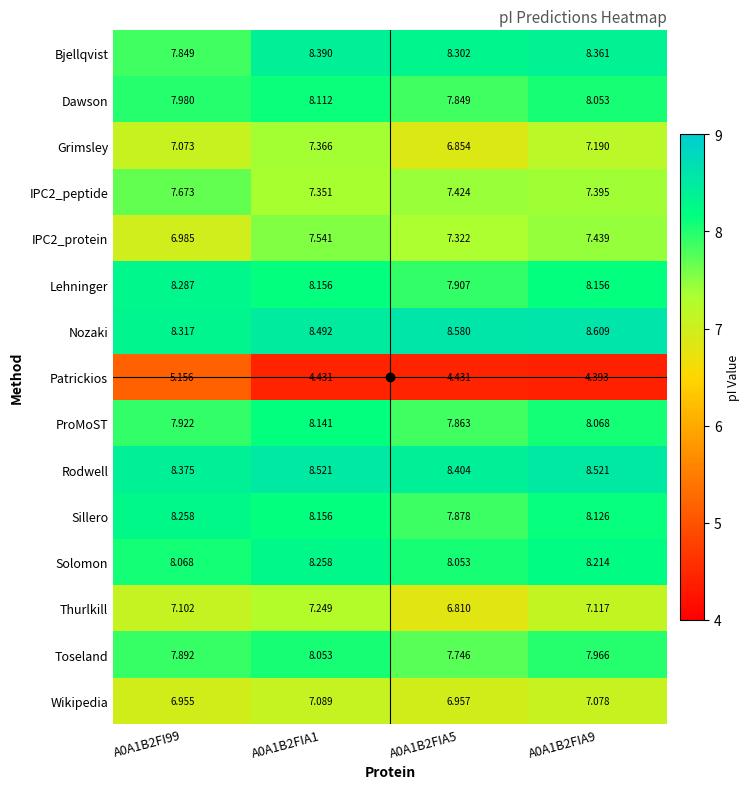

At how many categories does at least one series exceed 6?

4